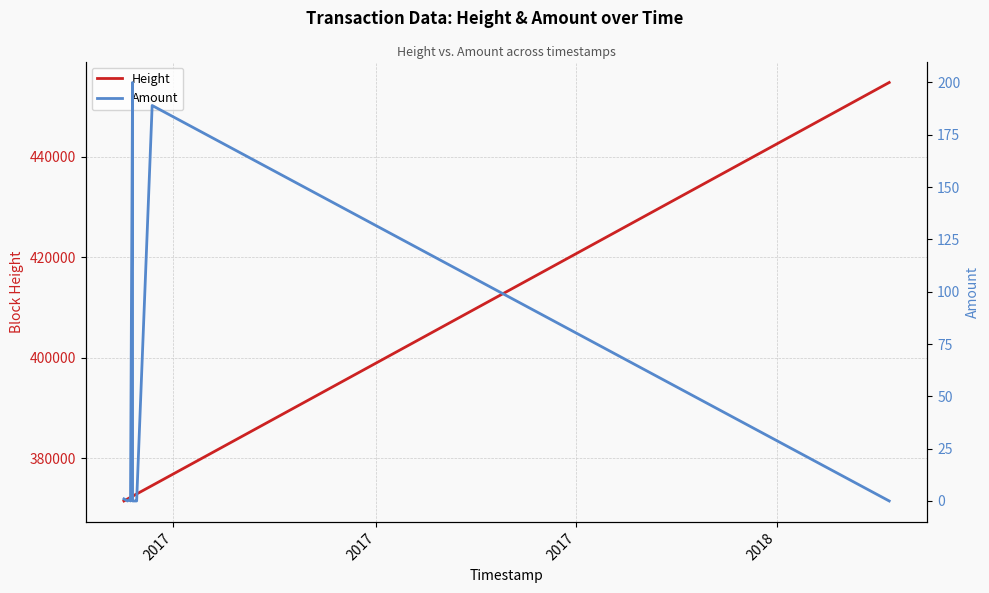

What is the minimum value for Height?

371514